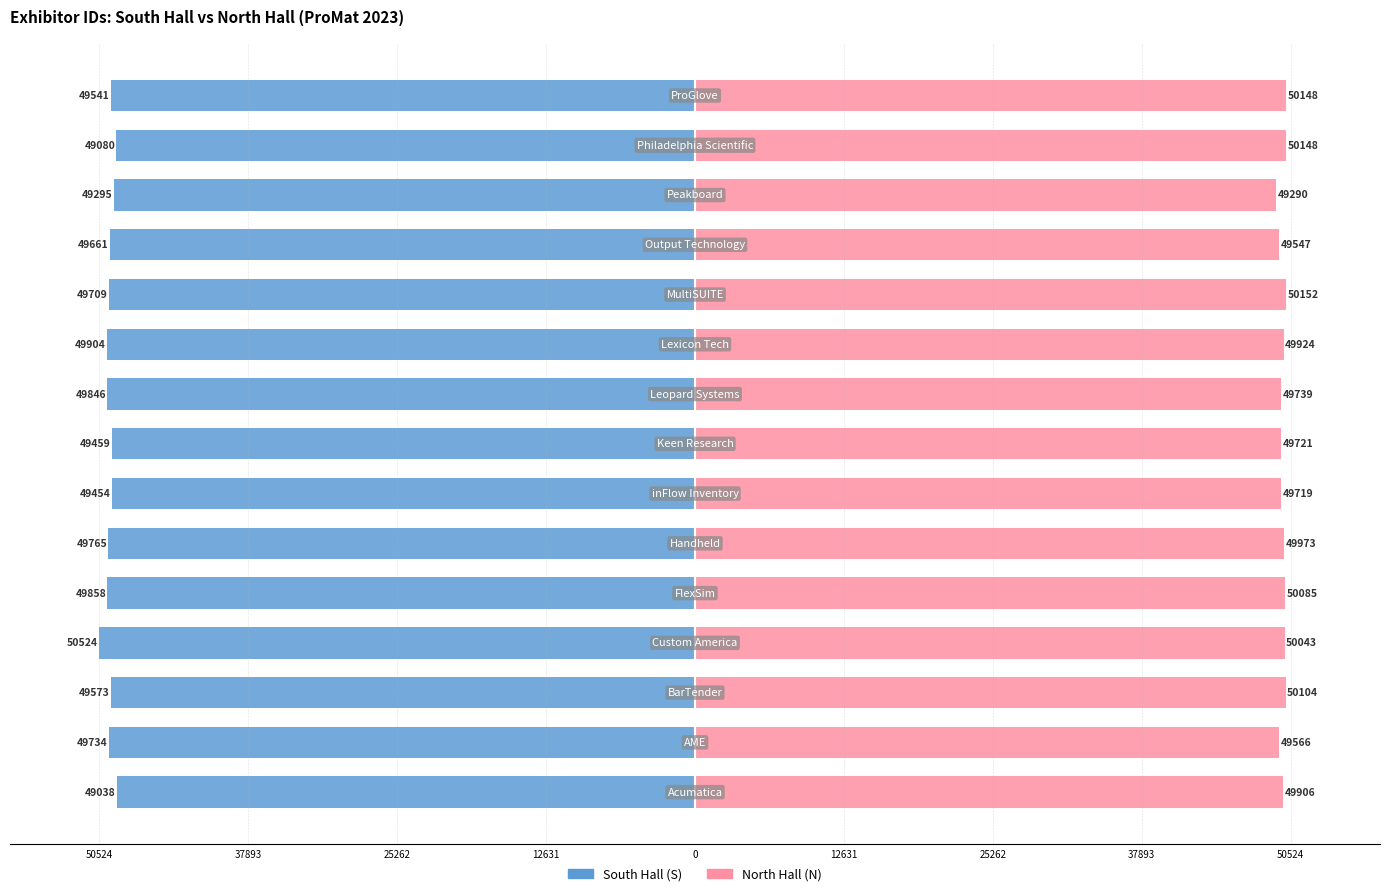

Reading left to right, list all the values displayed in this chart.

South Hall (S): -49038	-49734	-49573	-50524	-49858	-49765	-49454	-49459	-49846	-49904	-49709	-49661	-49295	-49080	-49541
North Hall (N): 49906	49566	50104	50043	50085	49973	49719	49721	49739	49924	50152	49547	49290	50148	50148